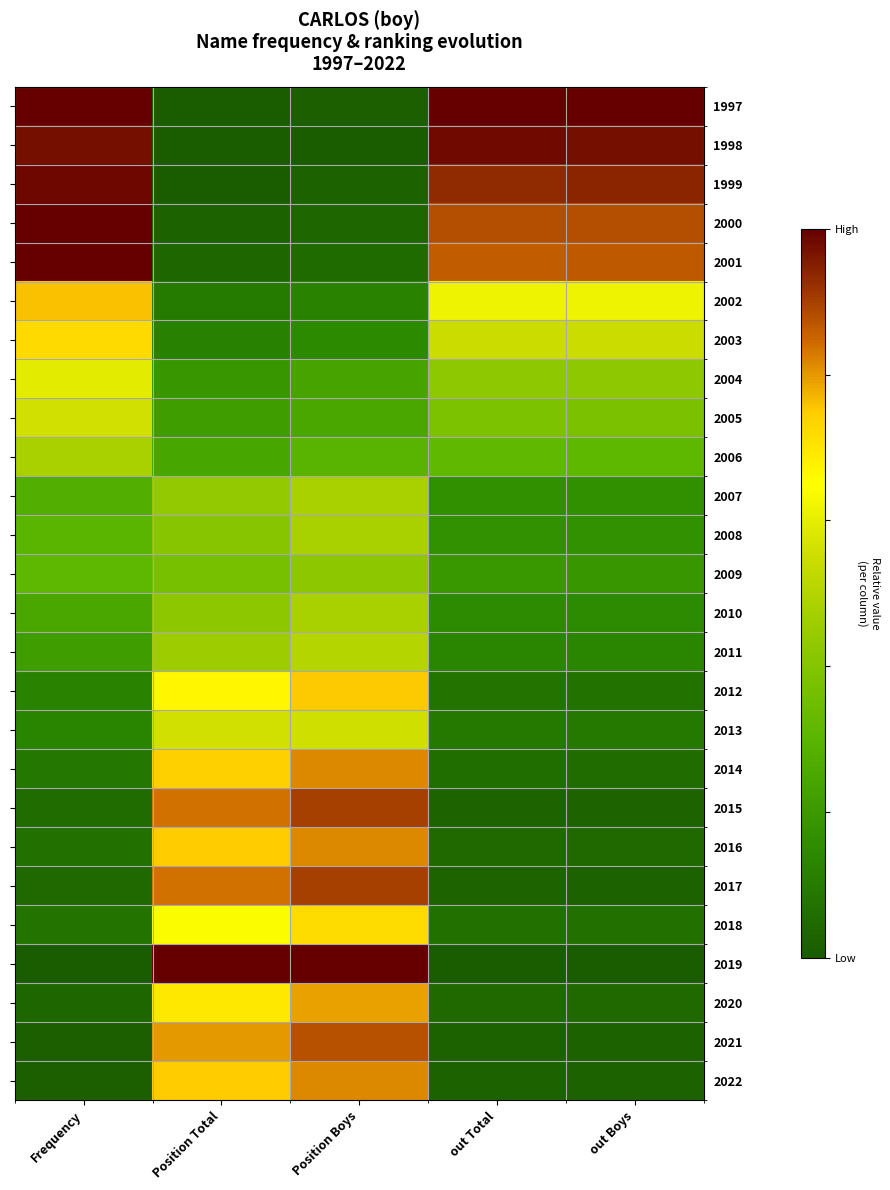

How many distinct data groups are displayed?

26